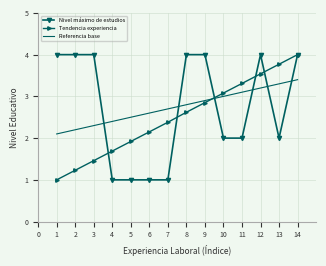

True or false: Tendencia experiencia has more than 2 interior local peaks.

False